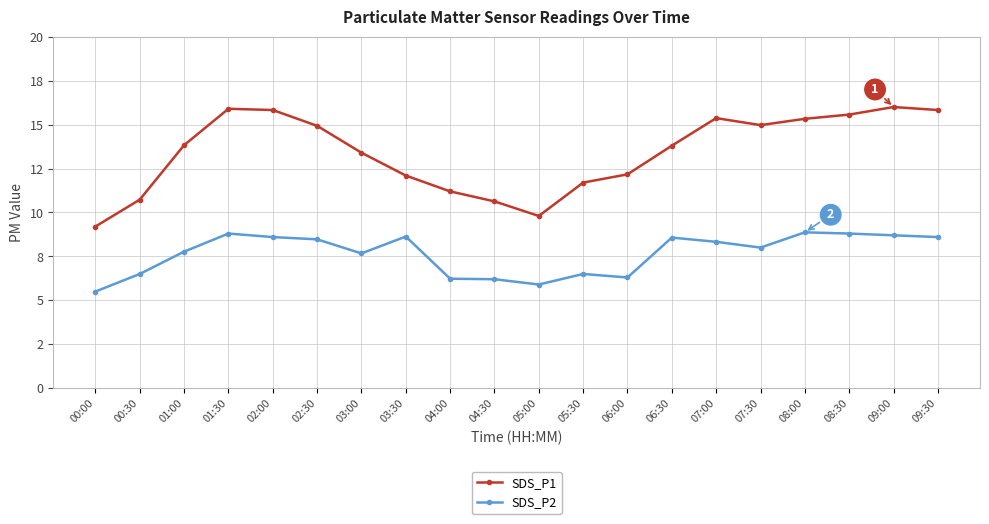

What is the label of the 12th point from the right?

04:00